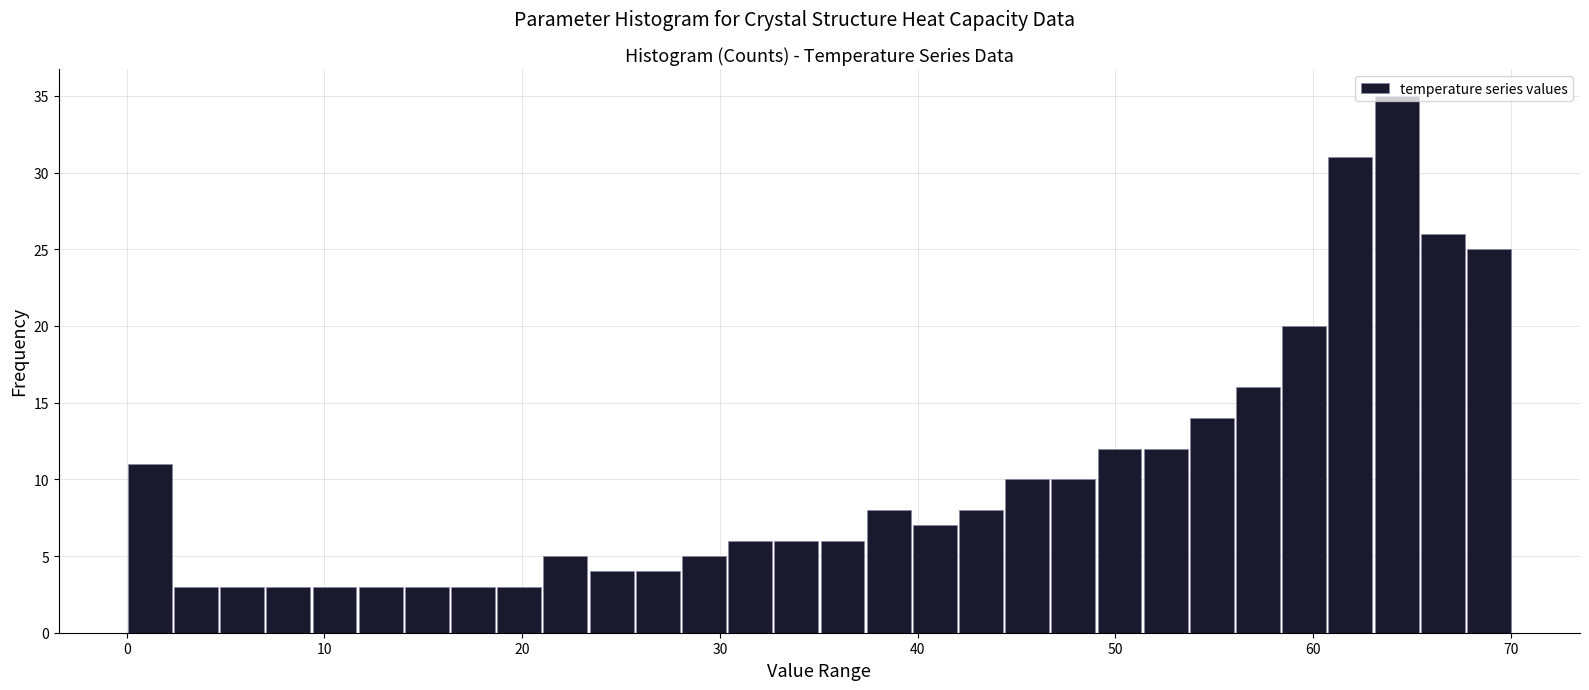

Around what value on the x-axis is the tallest bar? Give the approximate position of its centre, as read against the axis.

64